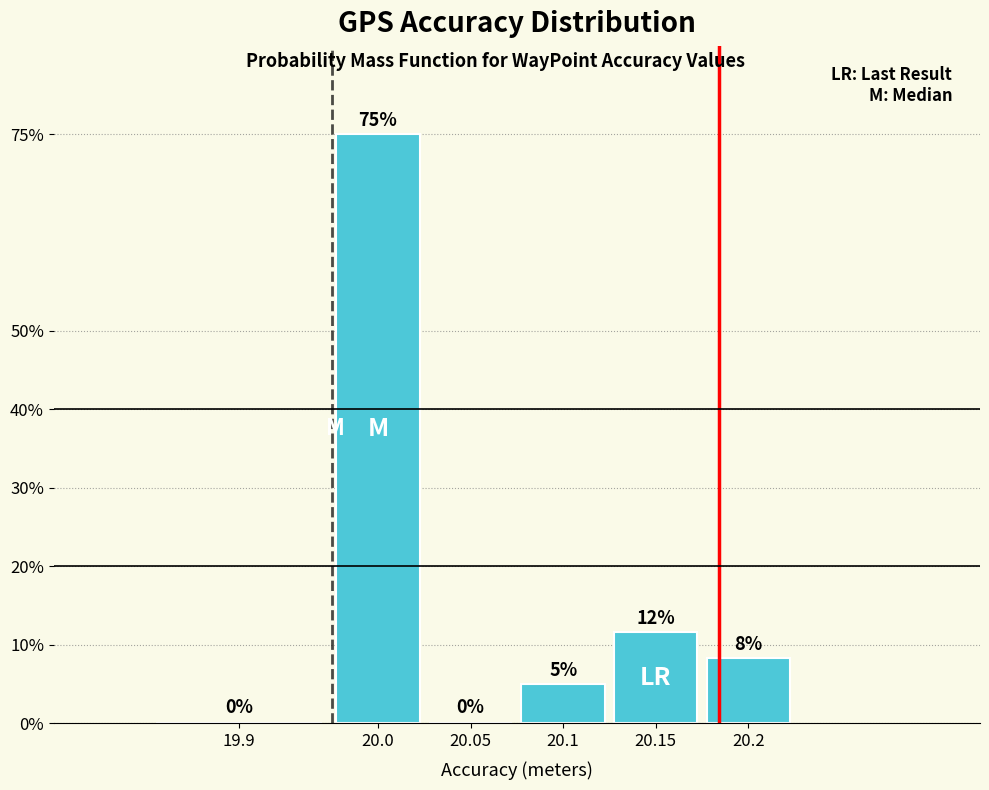

Where does the data first go above 8?

20.0